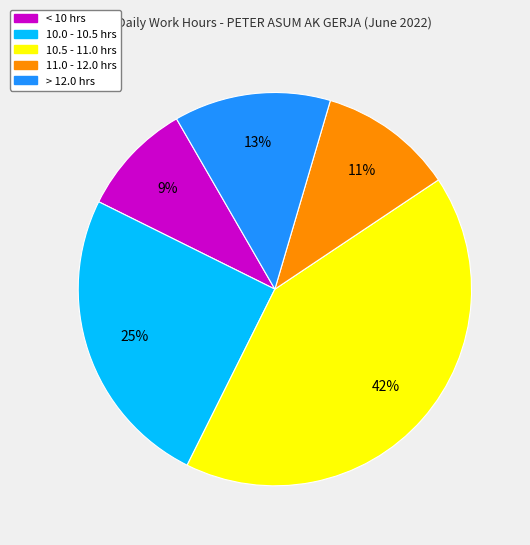

To the nearest percent, what is the average slice percentage?

20%